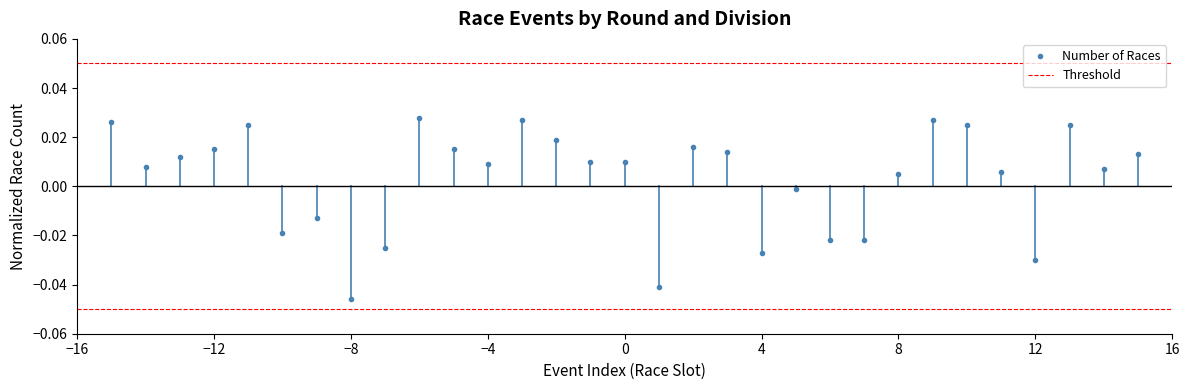

Is it true that Threshold equals 0.0 at 0?

False